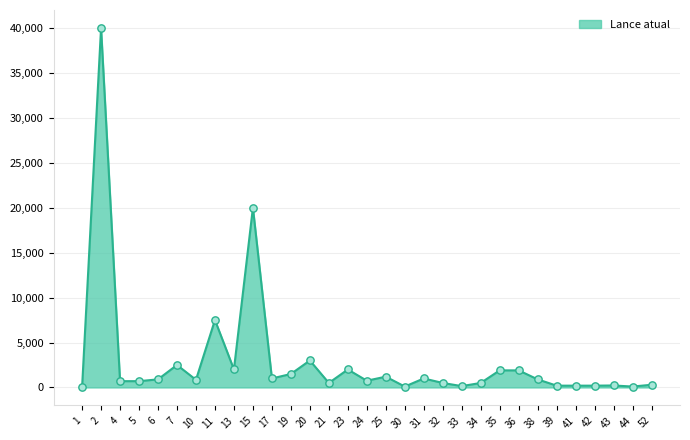

What is the change in value from 35 to 38?

-1000